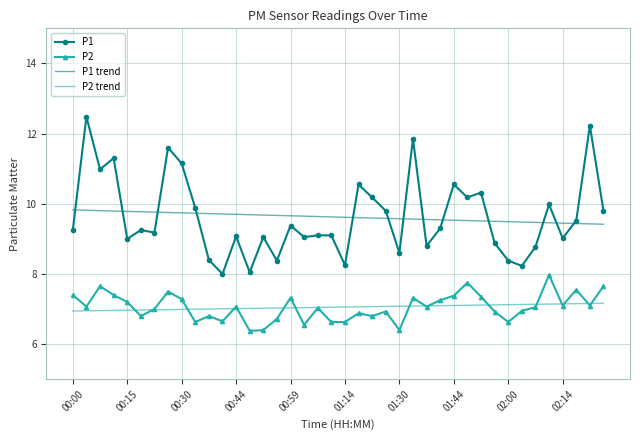

True or false: P2 and P1 trend cross at least once.

False